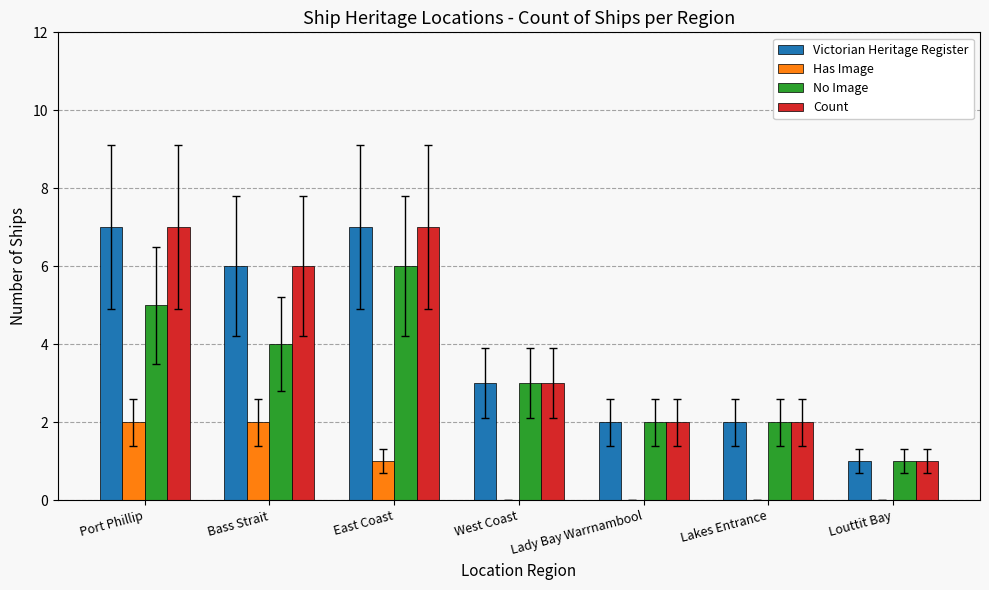

What is the total value across all series at Louttit Bay?

3